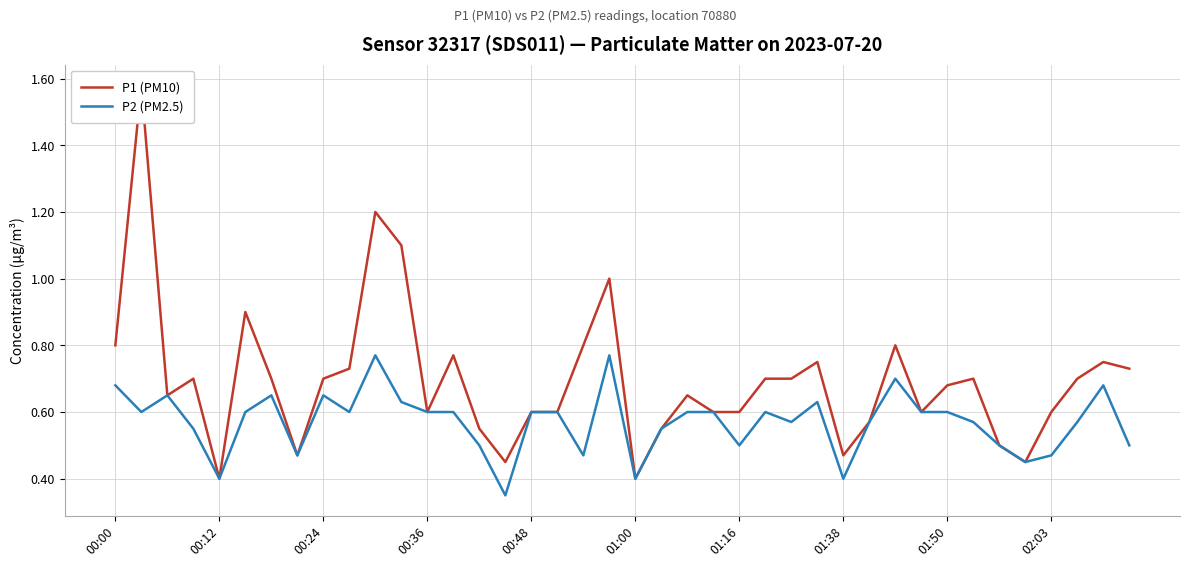

The value of P2 (PM2.5) at 00:36 is 0.9. True or false?

False